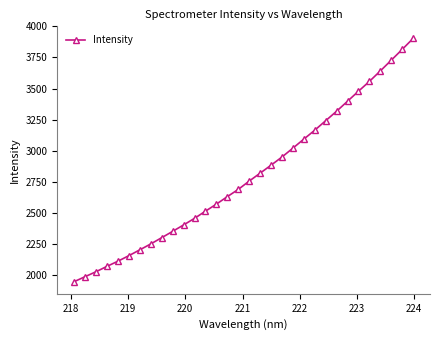

What is the value of the 25th point from the left?

3318.8